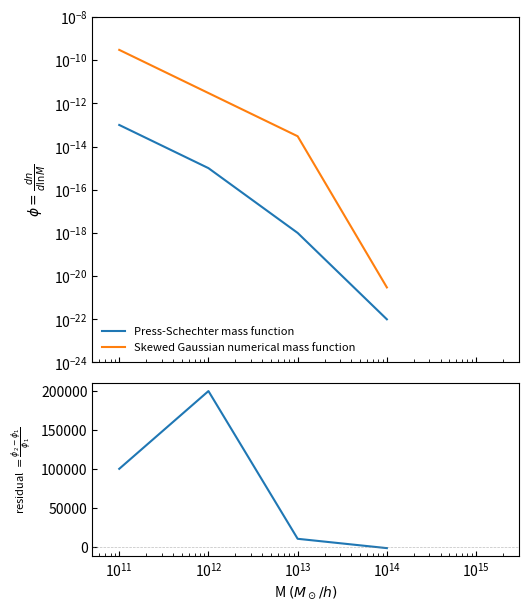

Where do Skewed Gaussian numerical mass function and residual first cross each other?

$\mathdefault{10^{11}}$ and $\mathdefault{10^{12}}$